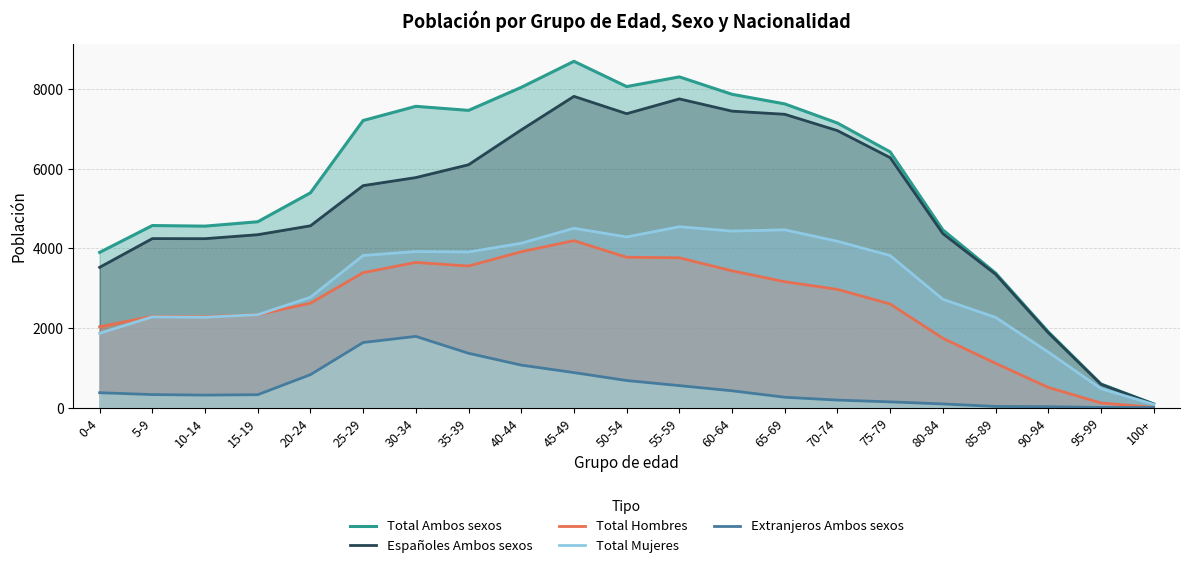

True or false: Españoles Ambos sexos has more than 1 interior local peaks.

True